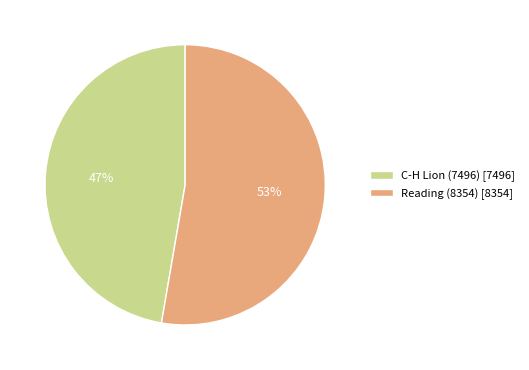

Is the sum of C-H Lion (7496) and Reading (8354) greater than half?

Yes